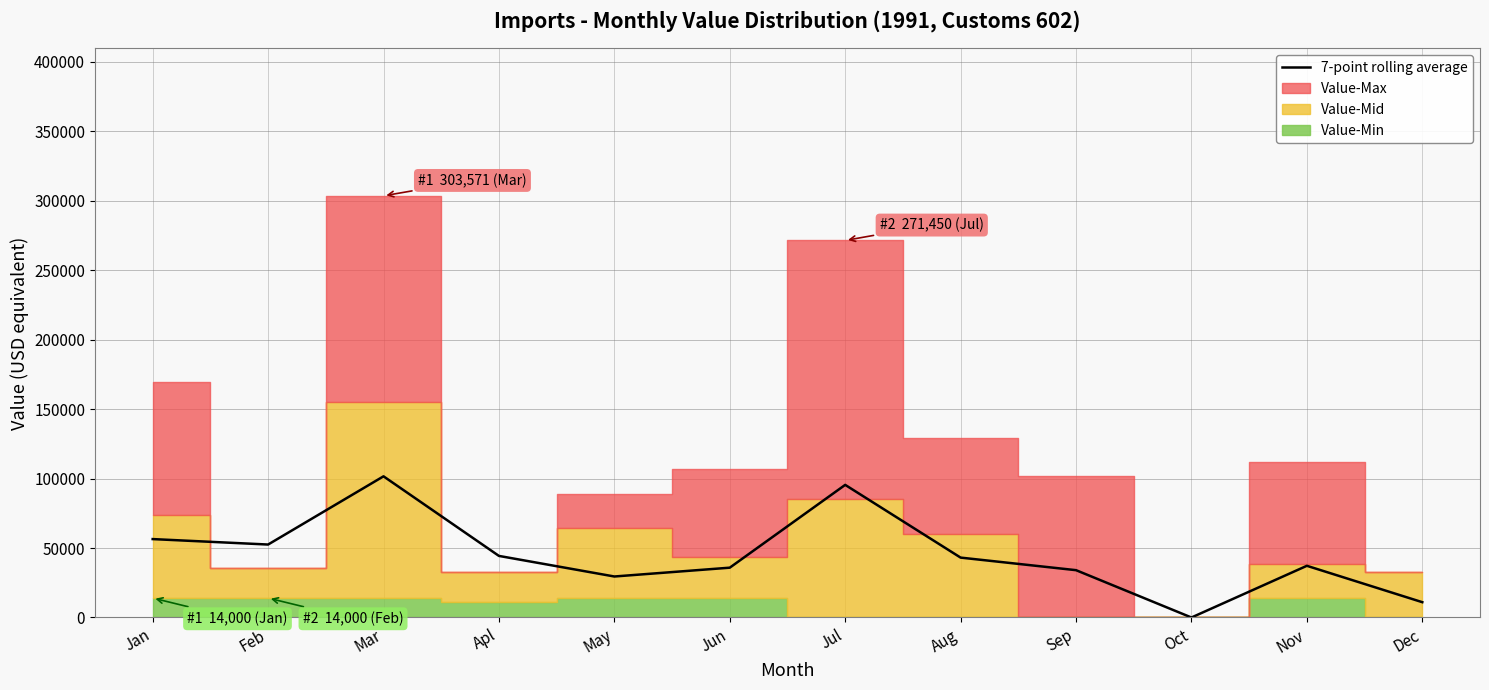

What is the ratio of the value at Apl to the value at Aug?

1.0